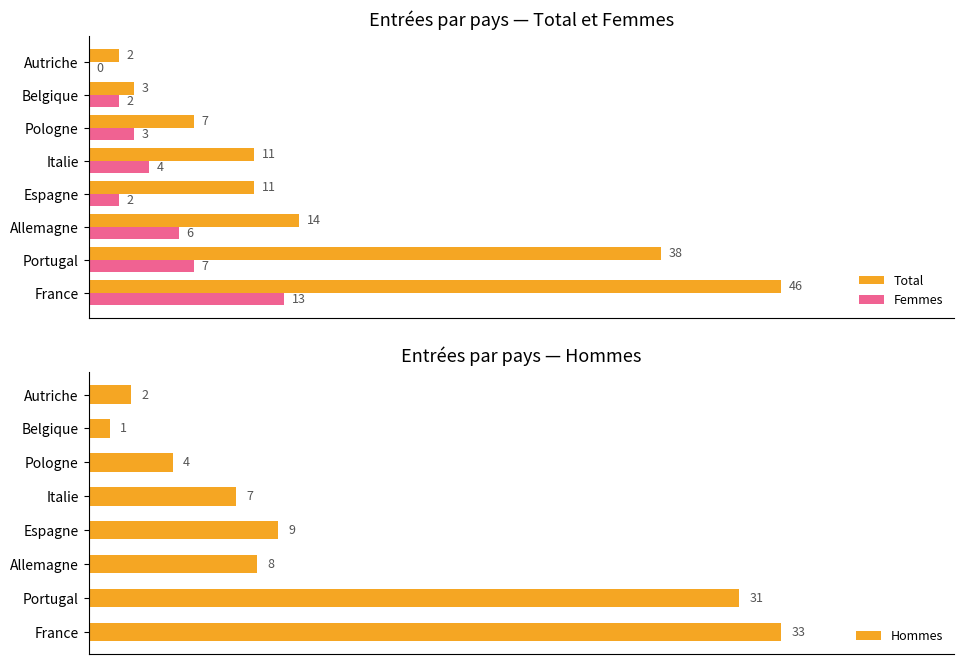

At which label is Femmes closest to 6?

Allemagne